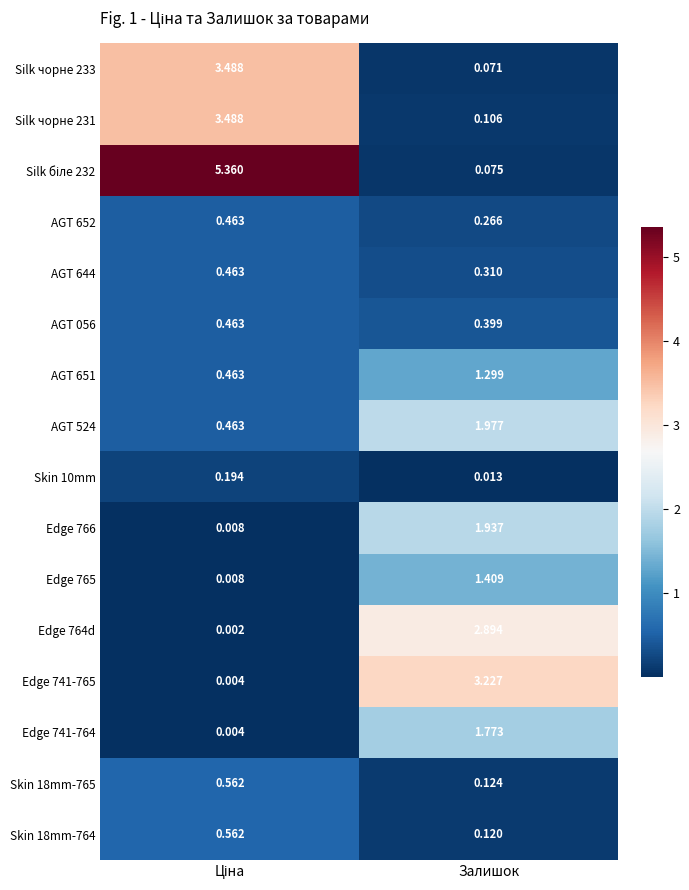

How many data points in AGT 524 are less than 1?

1